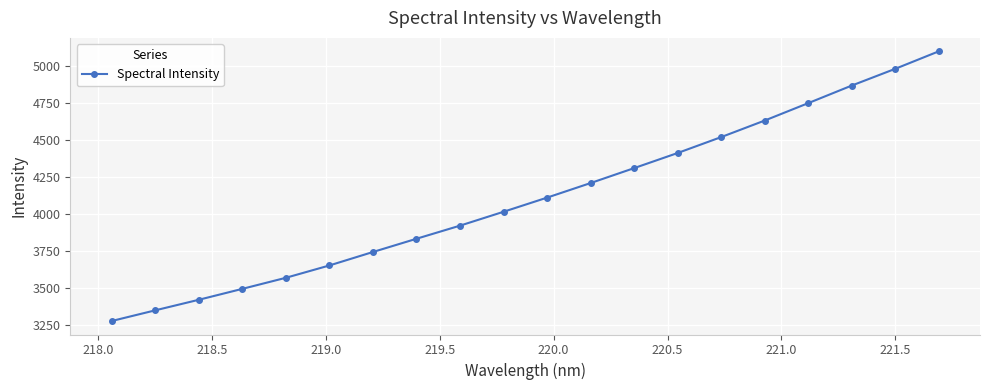

What is the sum of all values?

82168.8